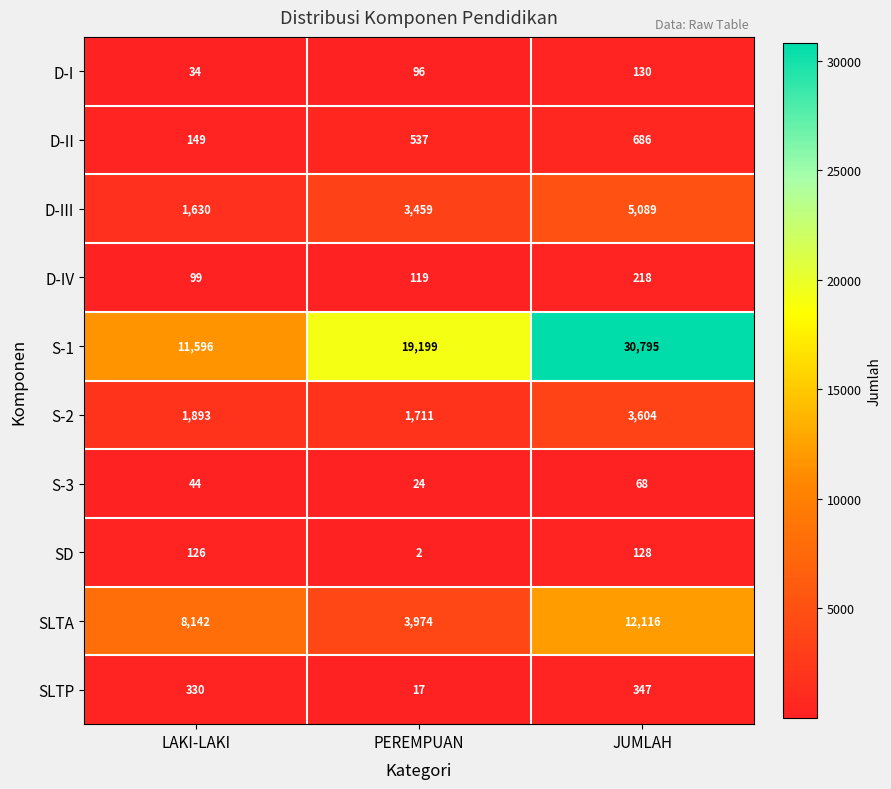

Count the S-1 values in the range 11596 to 30795.

3